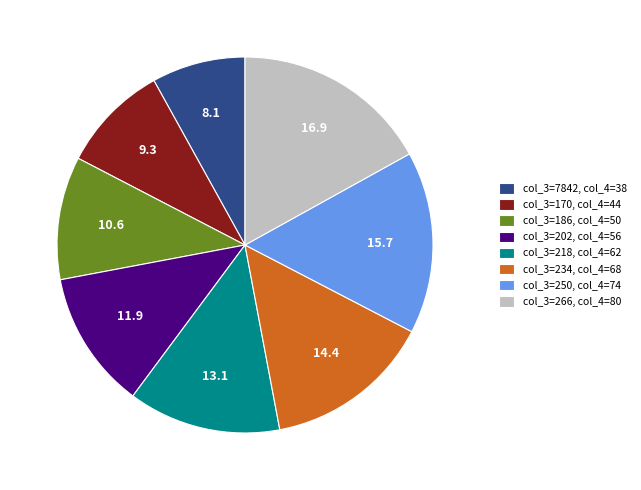

Does col_3=234, col_4=68 represent more than half of the total?

No